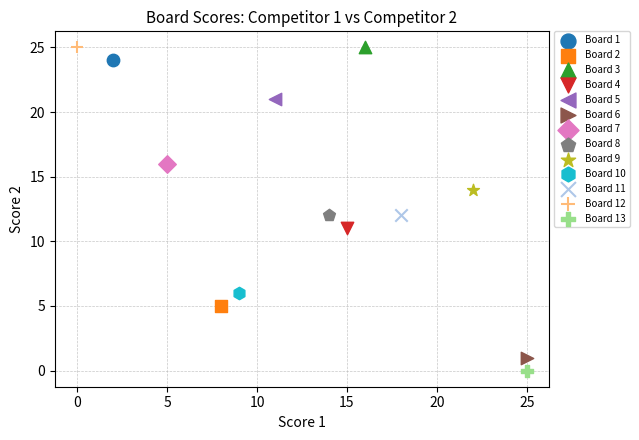

What are all the series names shown in the legend?

Board 1, Board 2, Board 3, Board 4, Board 5, Board 6, Board 7, Board 8, Board 9, Board 10, Board 11, Board 12, Board 13